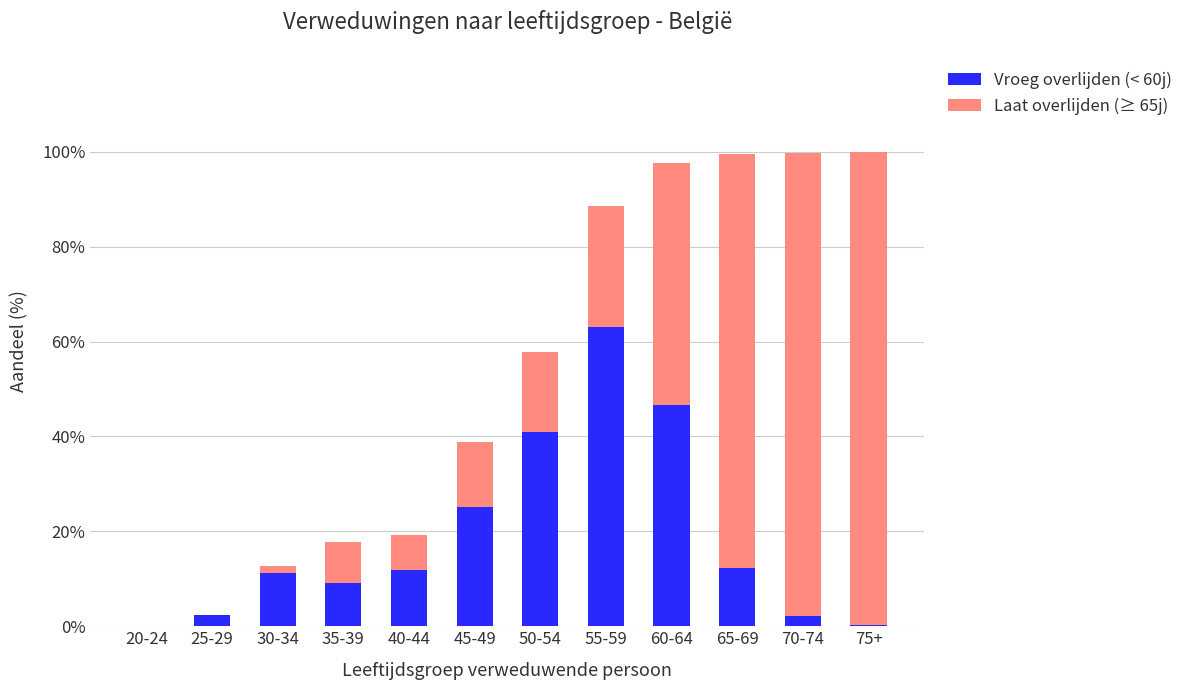

Which category has the highest value in the Vroeg overlijden (< 60j) series?

55-59